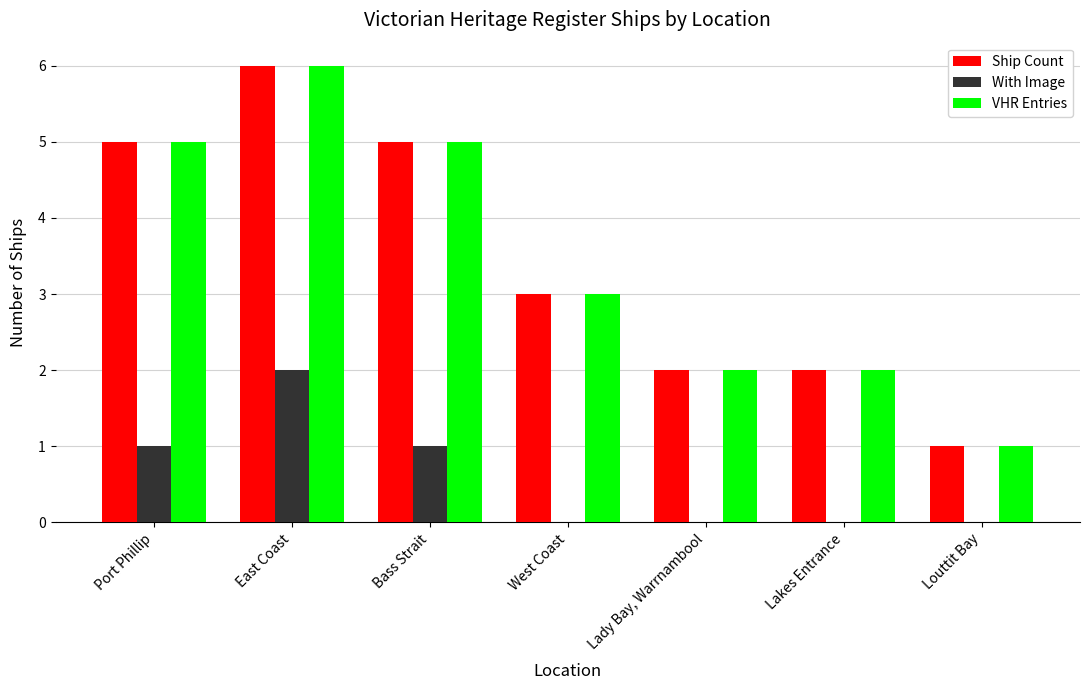

What is the sum of all Ship Count values?

24